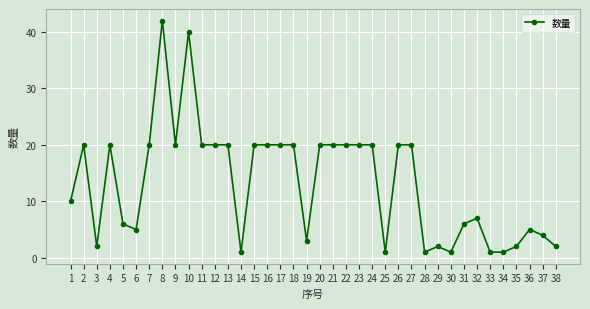

Does the chart have visible grid lines?

Yes